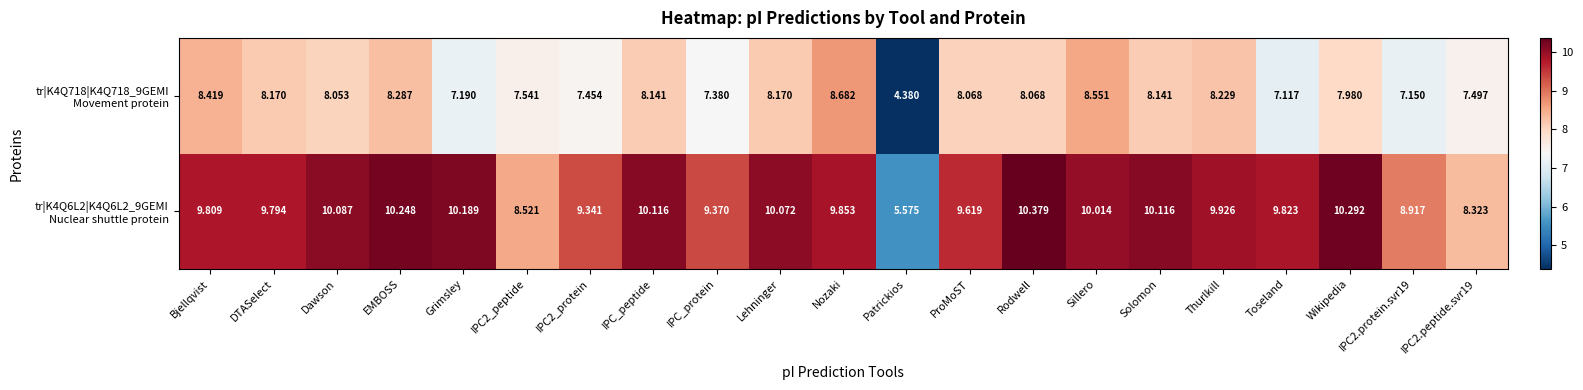

Which label corresponds to the largest value in the chart?

Rodwell